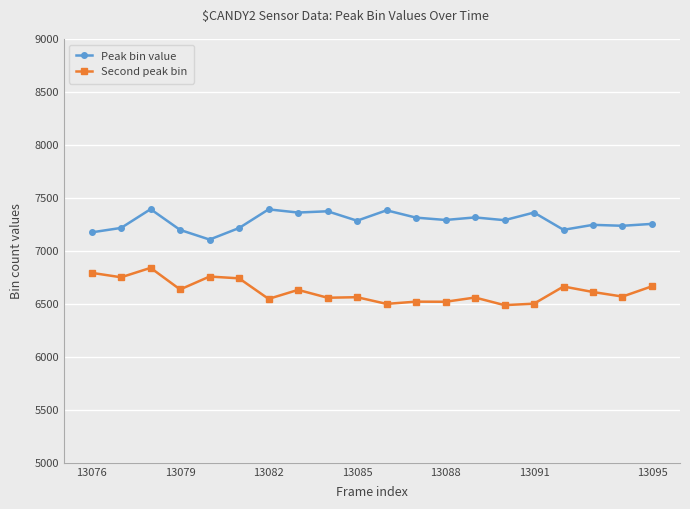

What is the greatest value displayed?

7394